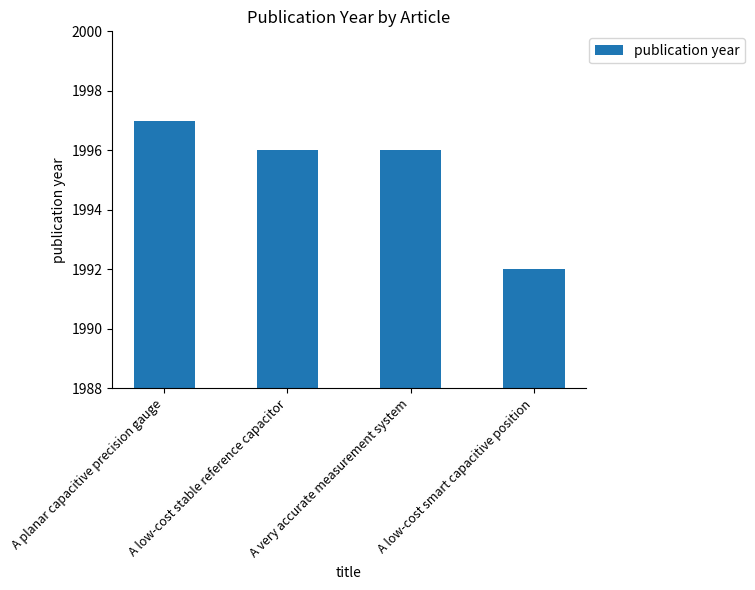

What is the smallest value displayed?

1992